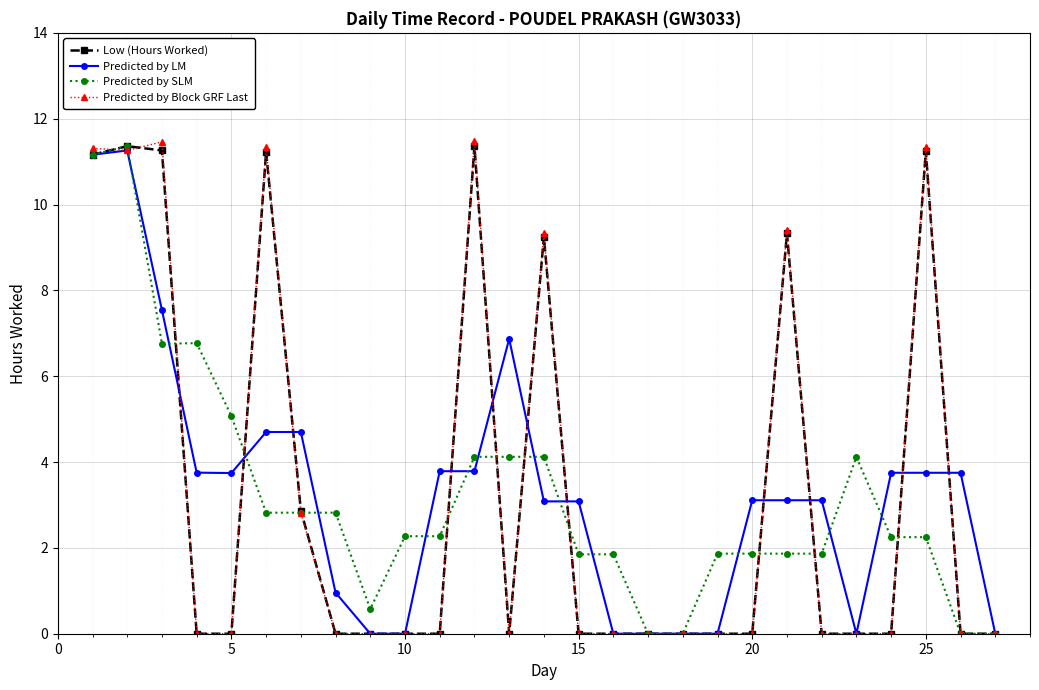

True or false: Predicted by LM has more than 0 interior local peaks.

True